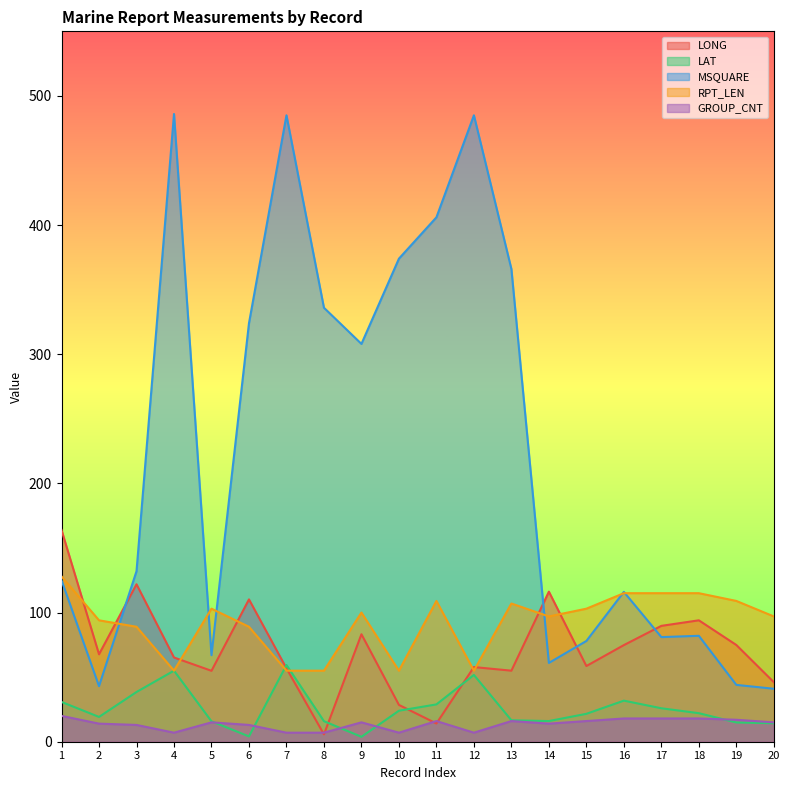

At which category does GROUP_CNT reach its first local valley?

4